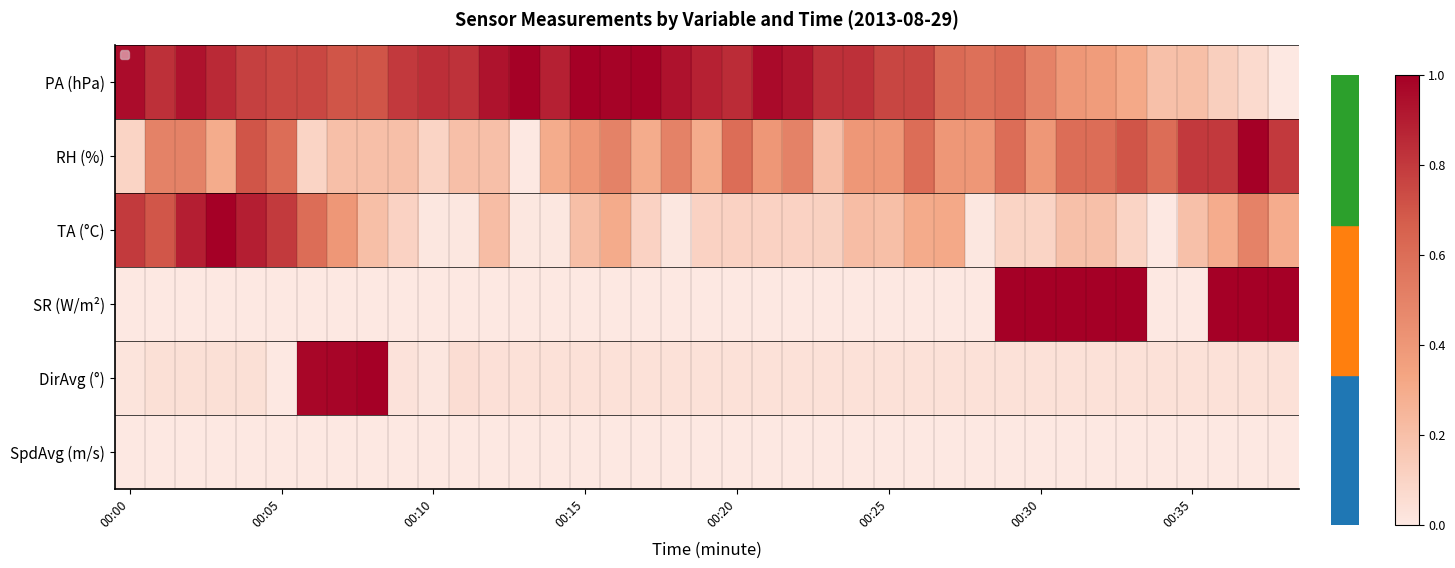

At which category is the sum across all series the highest?

37